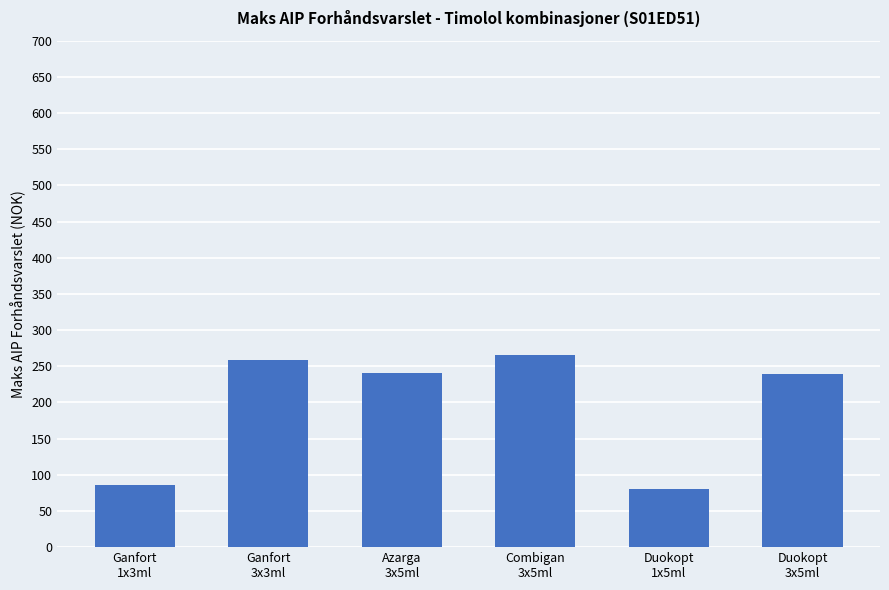

Are the bars horizontal?

No